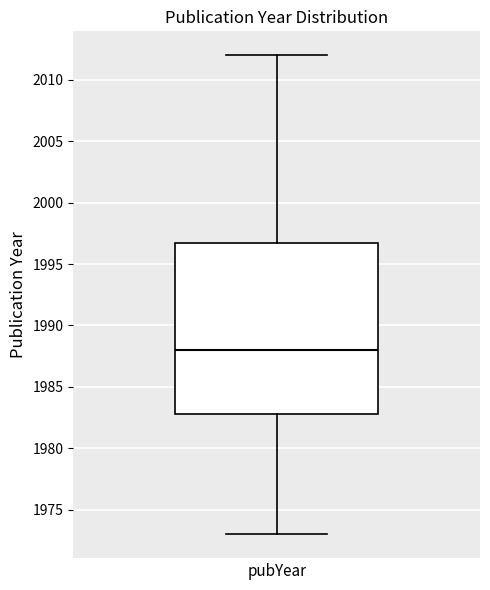

Transcribe this box plot: give where the median line is, the range the box spans, and where the two whiskers end, as read against the y-axis. The values are not printed on the chart, so give them approximately, as read against the axis.

median 1988, box 1983 to 1997, whiskers 1973 to 2012